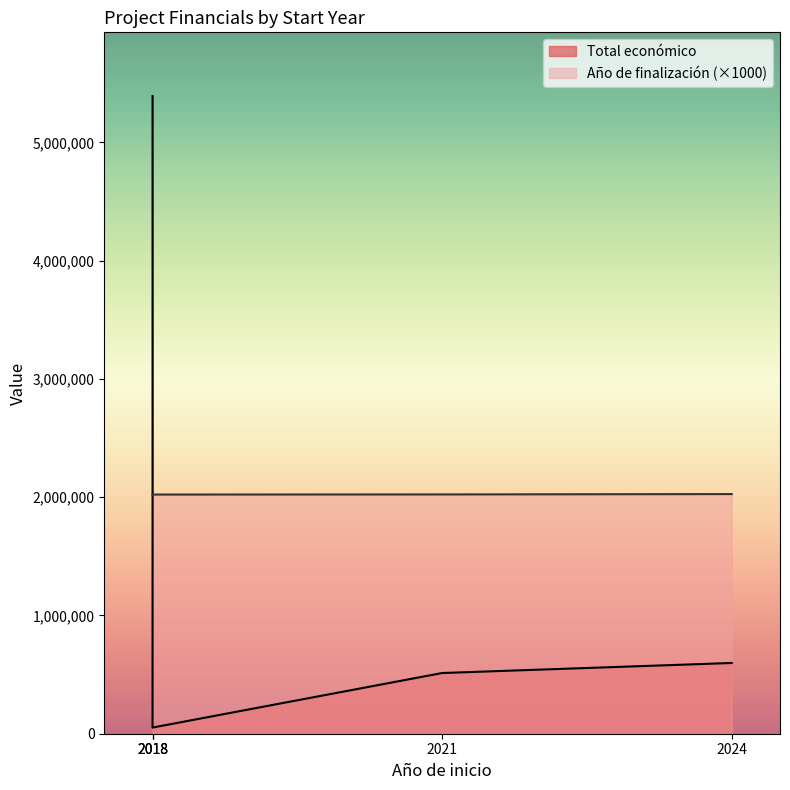

Rank the categories by value from highest to lowest.

2018, 2024, 2018, 2021, 2018